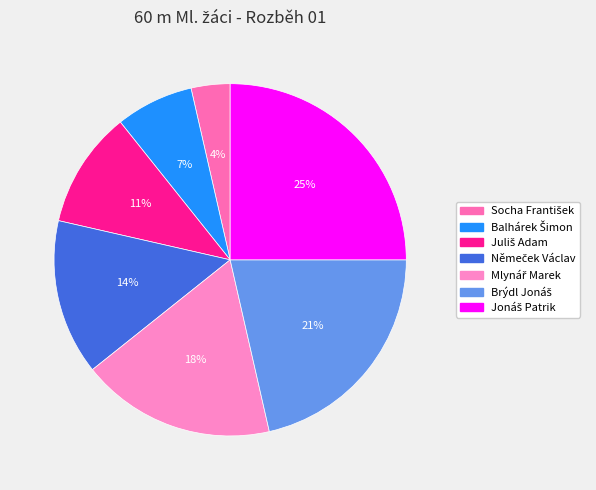

To the nearest percent, what is the difference between the largest and smallest slice percentages?

21%